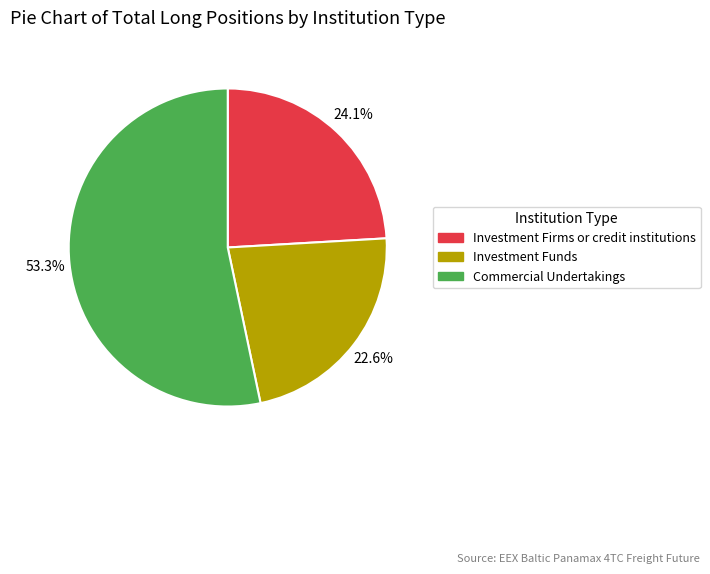

To the nearest percent, what percentage of the pie is Commercial Undertakings?

53%